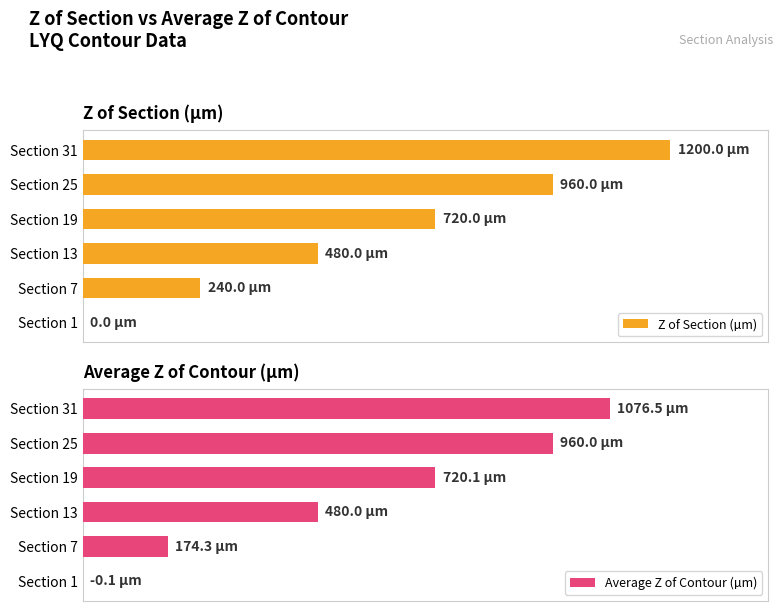

Is the value of Average Z of Contour (µm) at Section 1 greater than the value of Z of Section (µm) at Section 19?

No